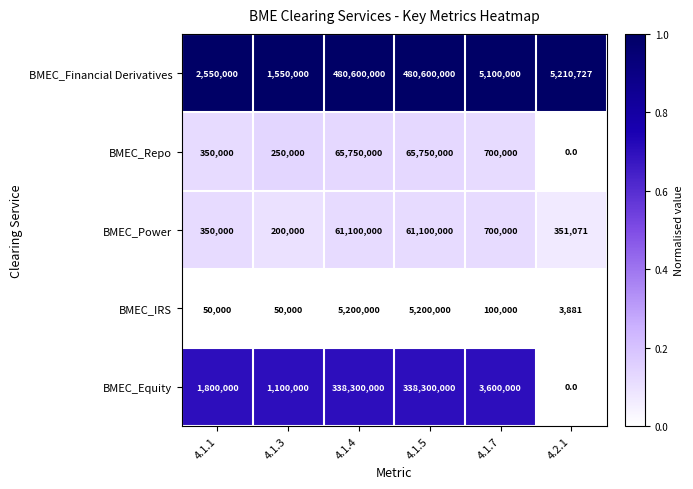

Which series has the largest total across all categories?

BMEC_Financial Derivatives